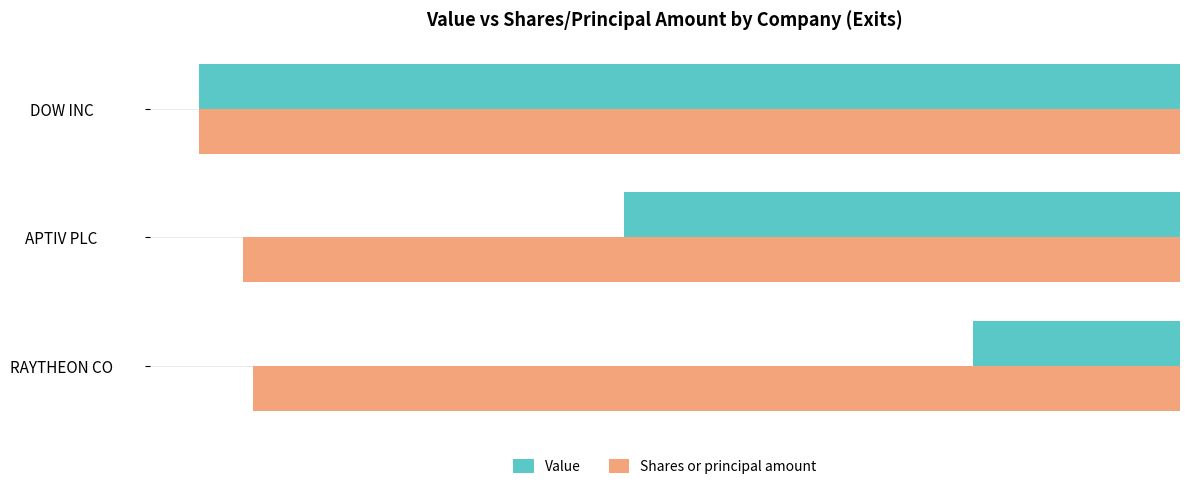

How many data points does each series have?

3